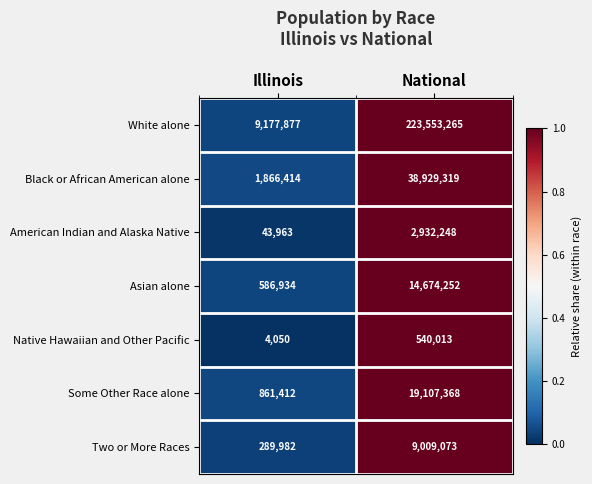

Reading left to right, extract all data points from this chart.

White alone: 9177877	223553265
Black or African American alone: 1866414	38929319
American Indian and Alaska Native: 43963	2932248
Asian alone: 586934	14674252
Native Hawaiian and Other Pacific: 4050	540013
Some Other Race alone: 861412	19107368
Two or More Races: 289982	9009073